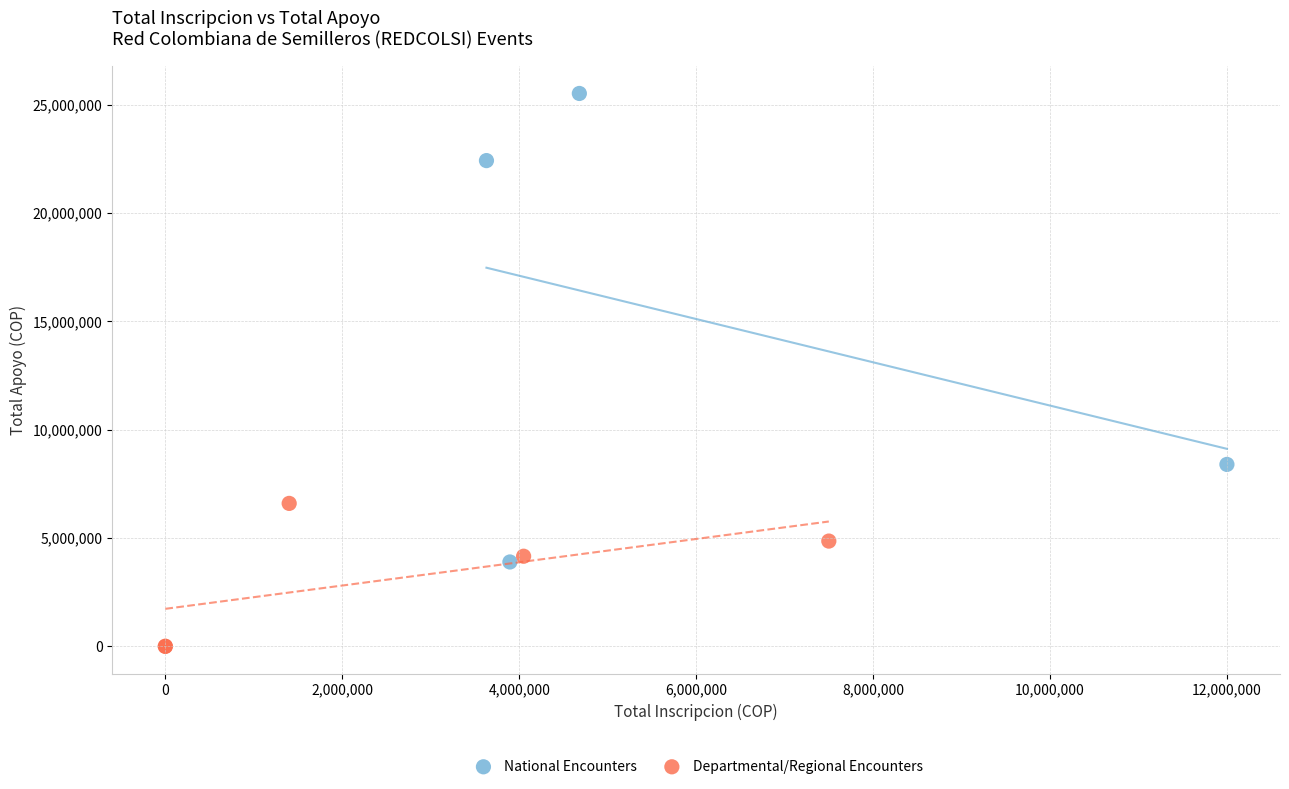

Which series reaches the minimum Y coordinate?

Departmental/Regional Encounters